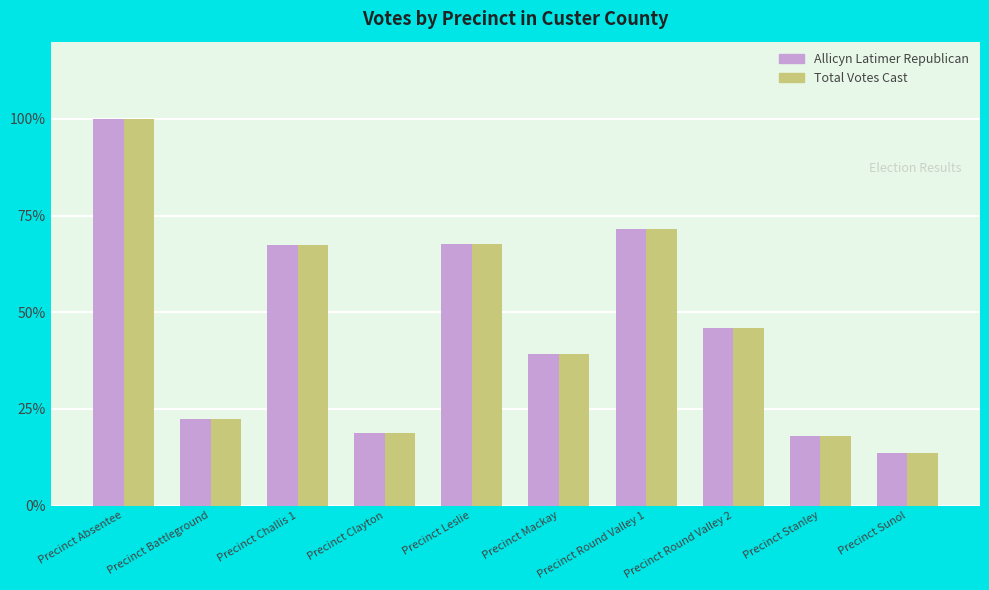

True or false: Total Votes Cast has a value of 5.3 at Precinct Sunol.

False